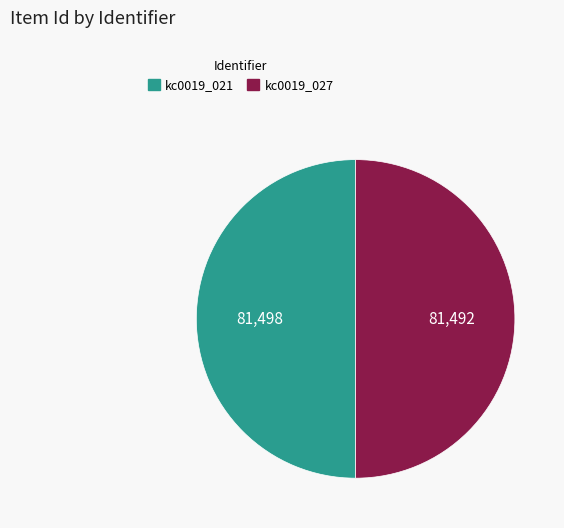

What is the ratio of the value at kc0019_021 to the value at kc0019_027?

1.0